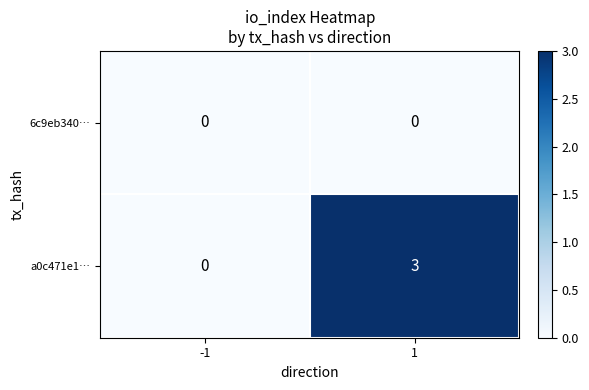

Reading left to right, extract all data points from this chart.

6c9eb340…: -1=0	1=0
a0c471e1…: -1=0	1=3